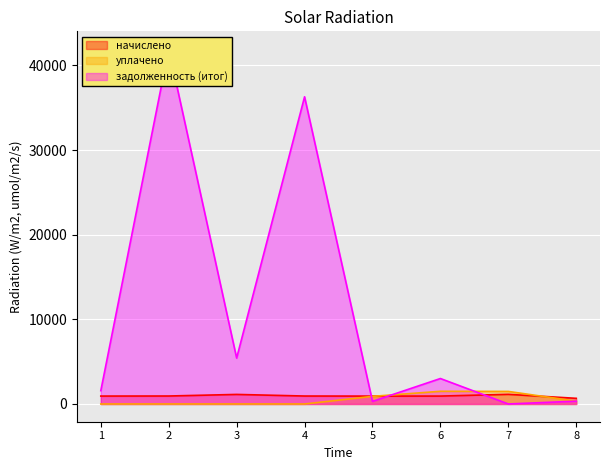

Which has a higher value, 5 or 7?

7